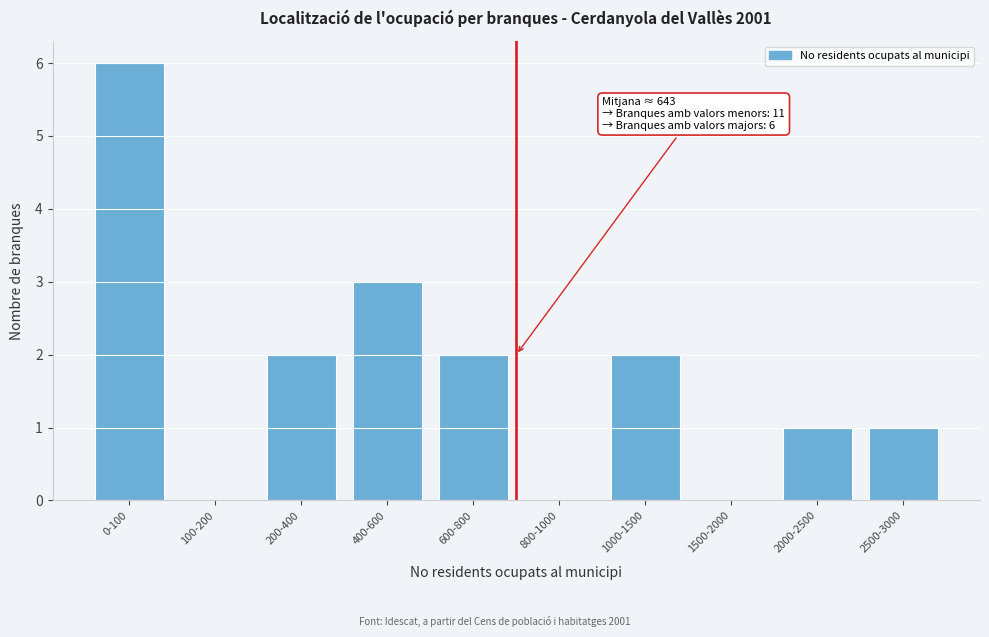

Reading left to right, transcribe all the data shown in this chart.

0-100=6	100-200=0	200-400=2	400-600=3	600-800=2	800-1000=0	1000-1500=2	1500-2000=0	2000-2500=1	2500-3000=1